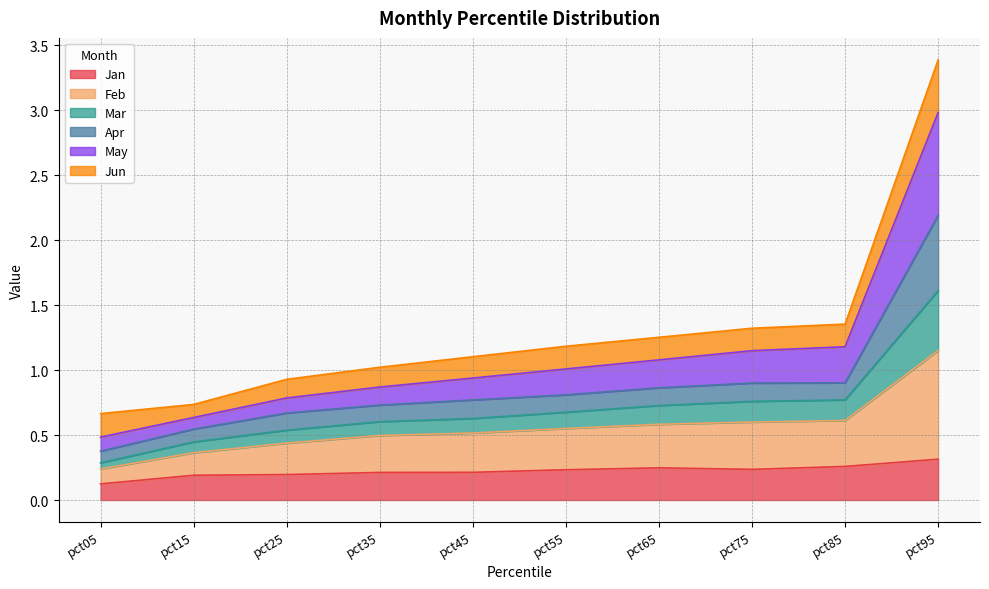

Which has a higher value, pct85 or pct05?

pct85